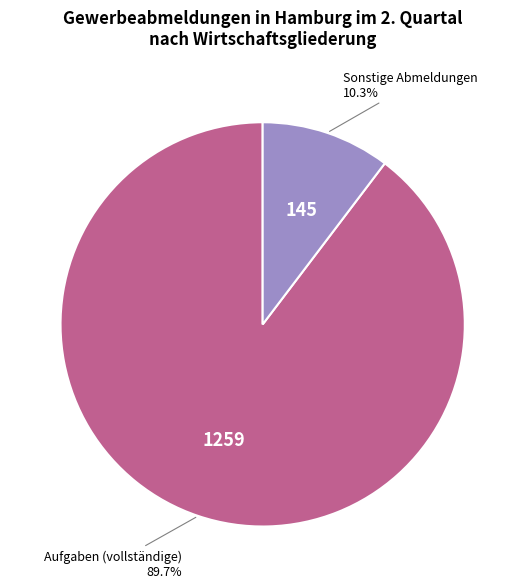

Is there a majority slice in this chart?

Yes